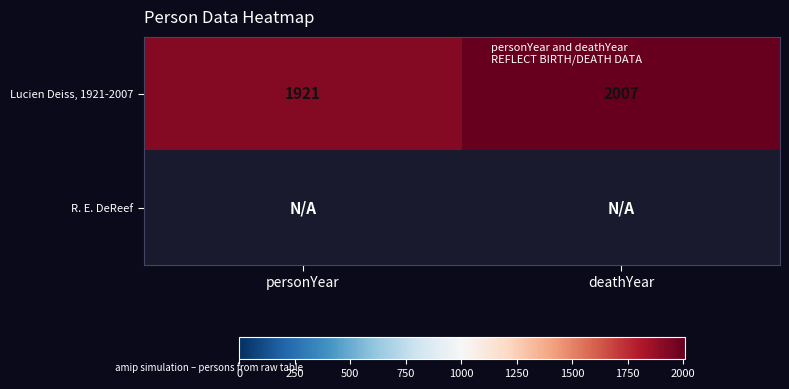

Which category has the highest value in the Lucien Deiss, 1921-2007 series?

deathYear